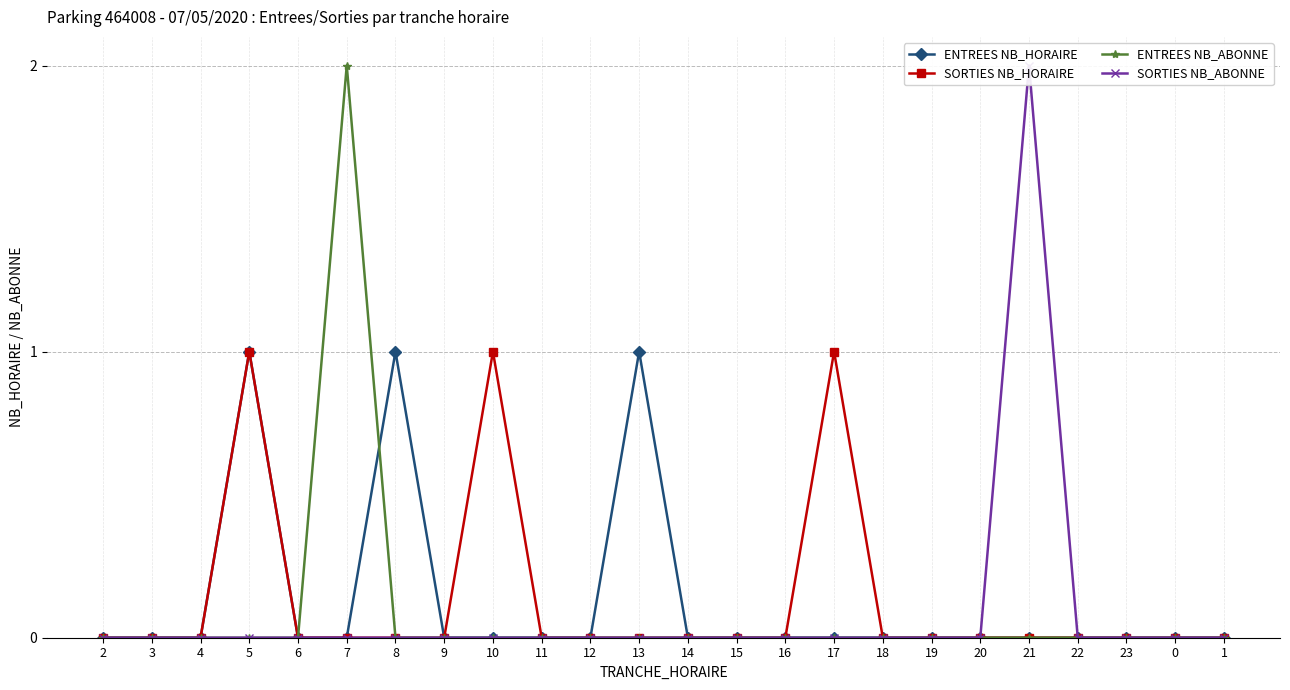

How many ENTREES NB_HORAIRE values are between 0 and 1?

24